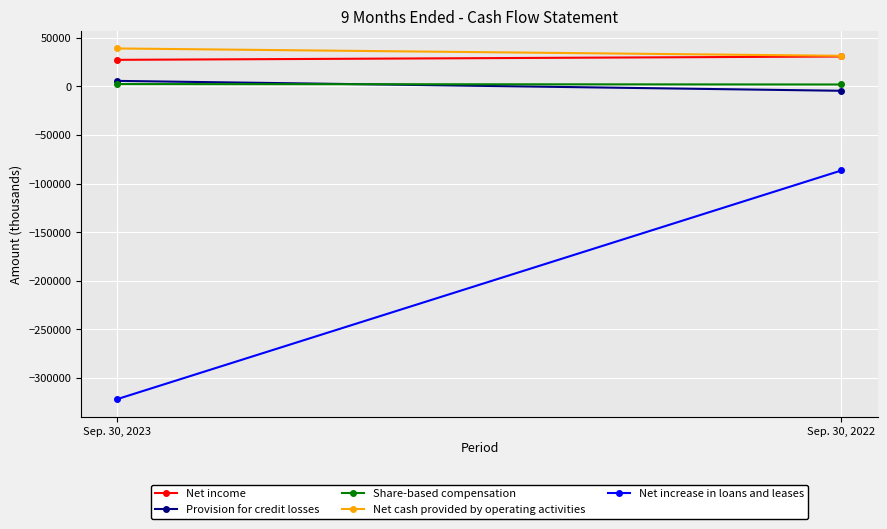

Which series has the largest range (max minus min)?

Net increase in loans and leases